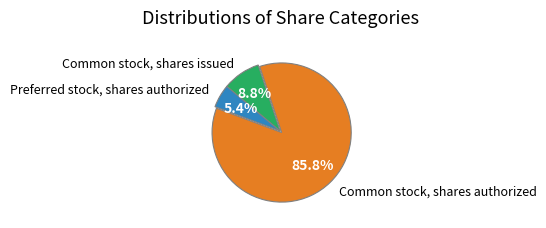

To the nearest percent, what portion does Common stock, shares issued represent?

9%